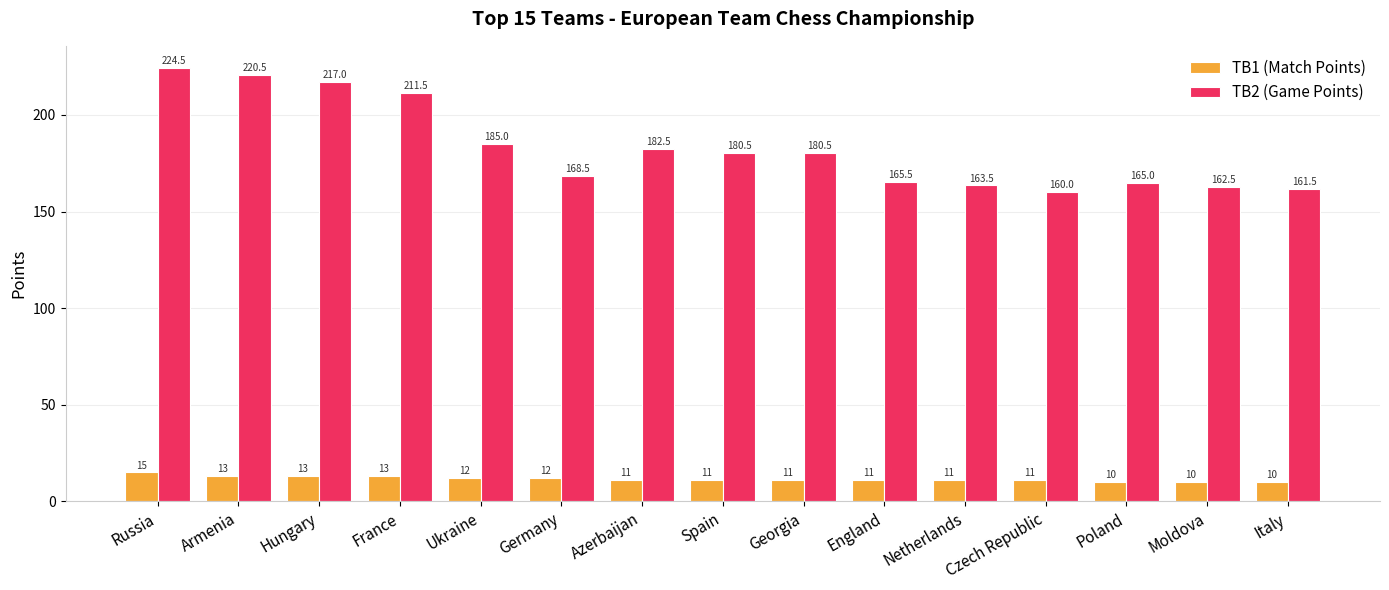

Reading left to right, transcribe all the data shown in this chart.

TB1 (Match Points): 15.0	13.0	13.0	13.0	12.0	12.0	11.0	11.0	11.0	11.0	11.0	11.0	10.0	10.0	10.0
TB2 (Game Points): 224.5	220.5	217.0	211.5	185.0	168.5	182.5	180.5	180.5	165.5	163.5	160.0	165.0	162.5	161.5